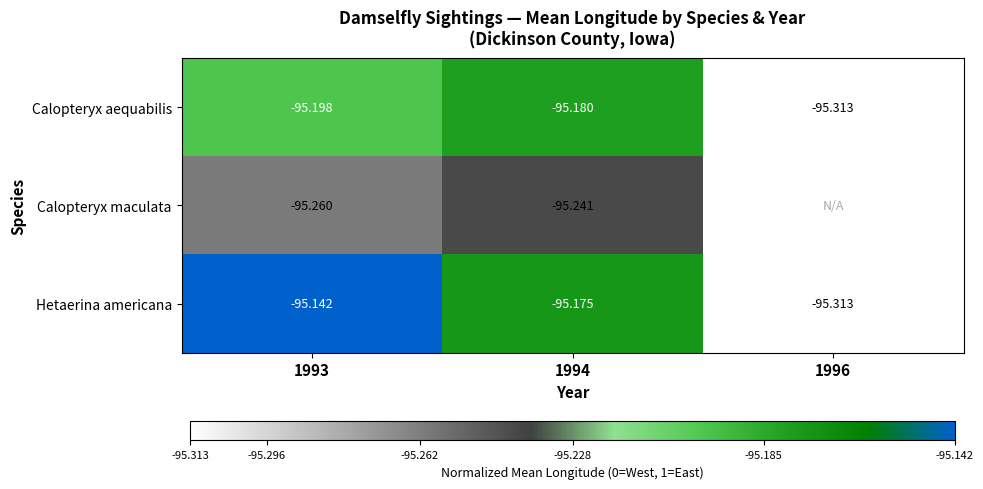

Is the value of Calopteryx aequabilis at 1993 greater than the value of Hetaerina americana at 1994?

No